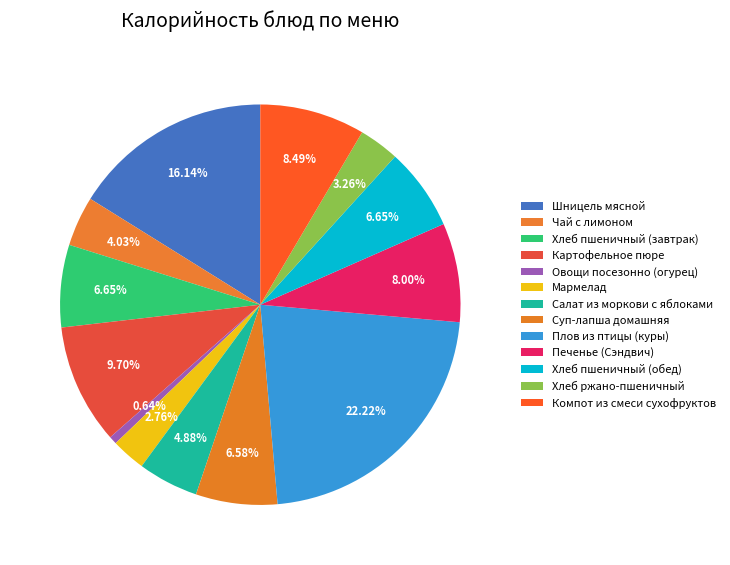

Do Картофельное пюре and Чай с лимоном together represent more than half of the pie?

No